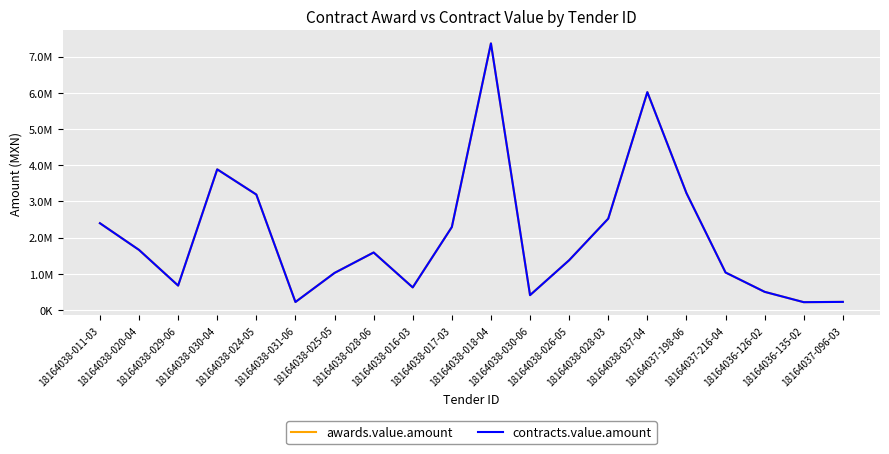

What position from the right is 18164037-216-04?

4